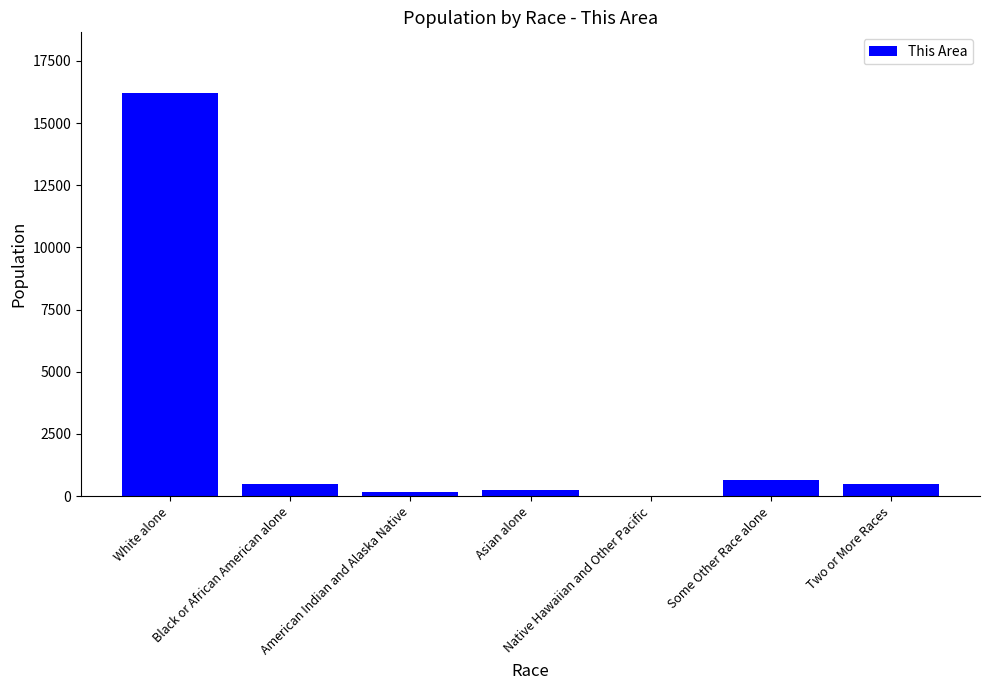

True or false: the data shows 486 at Black or African American alone.

True